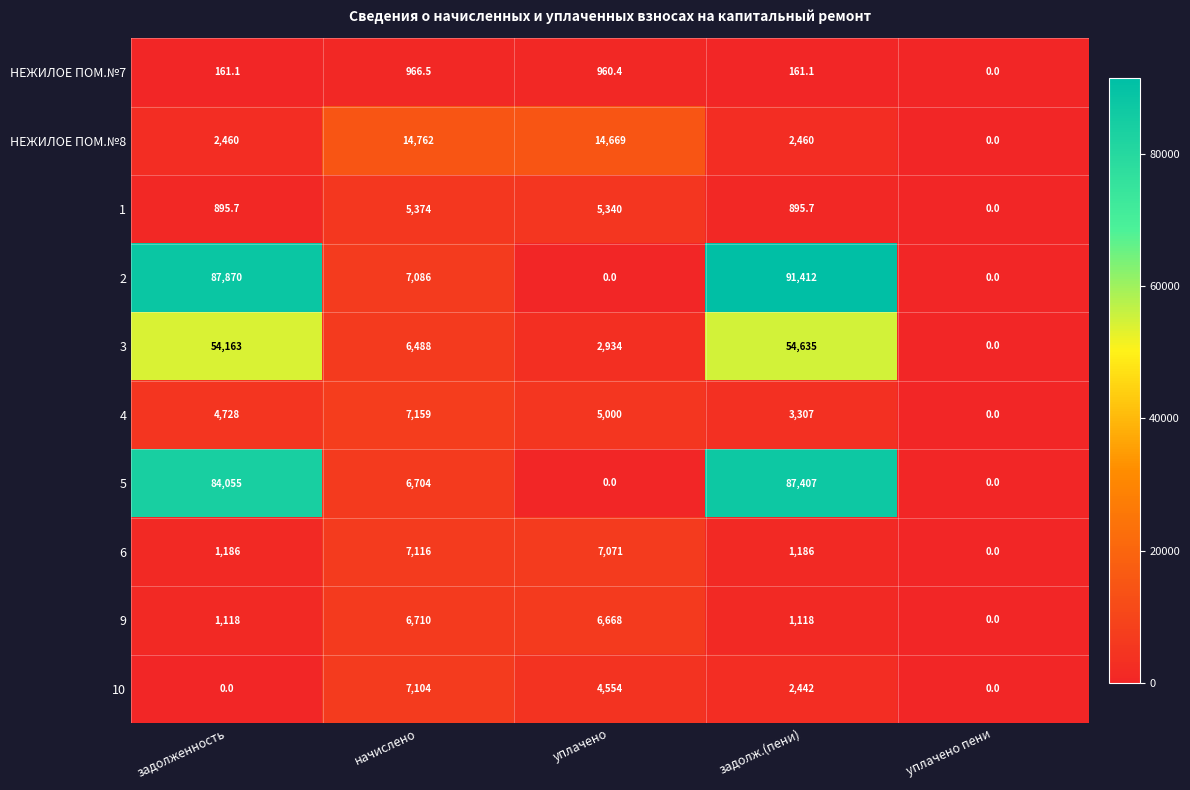

What is the average value of the 2 series?

37273.6